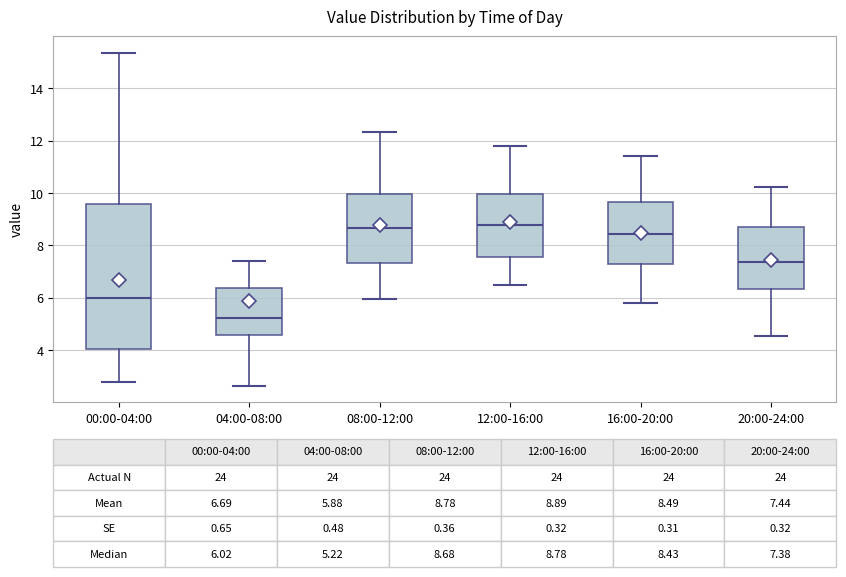

Which box's median line is the lowest?

04:00-08:00